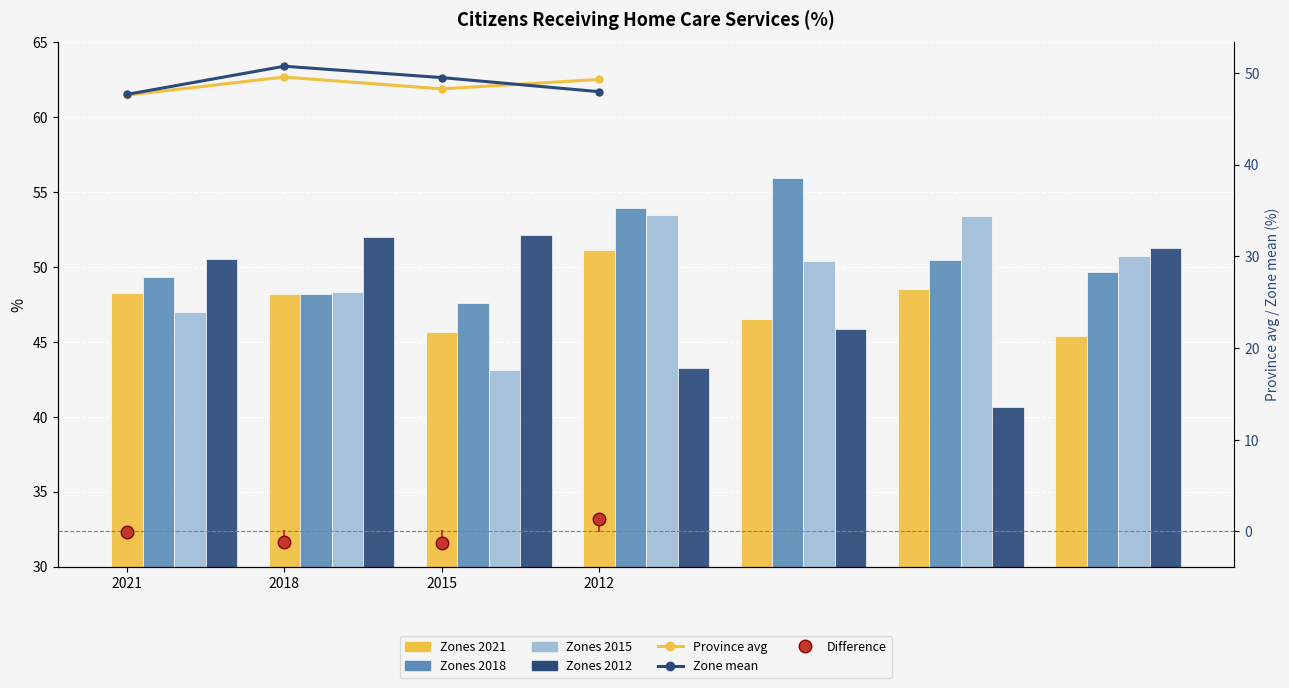

What is the maximum value for Zone mean (line)?

50.7